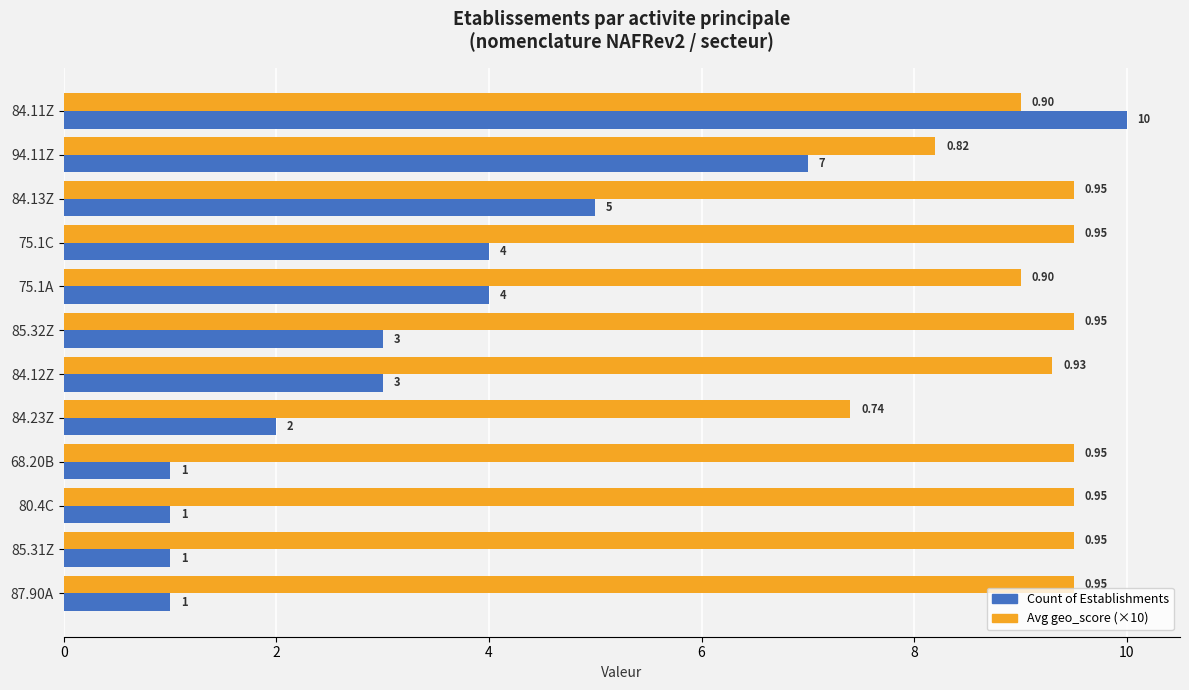

Rank the series by their average value, from highest to lowest.

Avg geo_score (×10), Count of Establishments